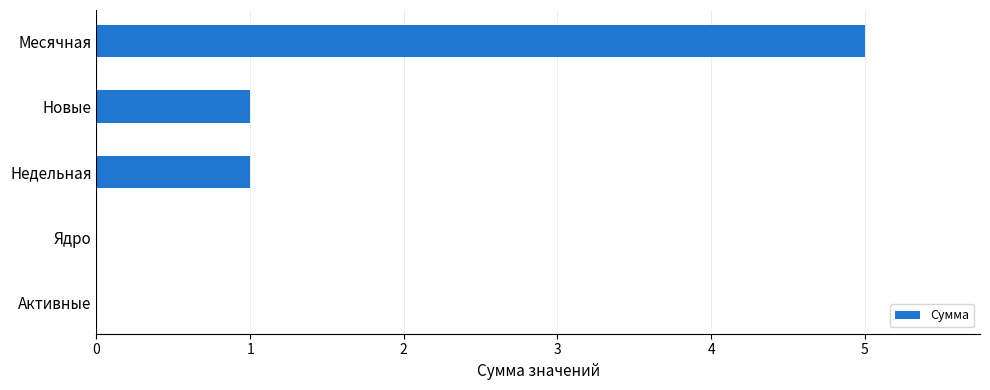

How many series are shown in this chart?

1